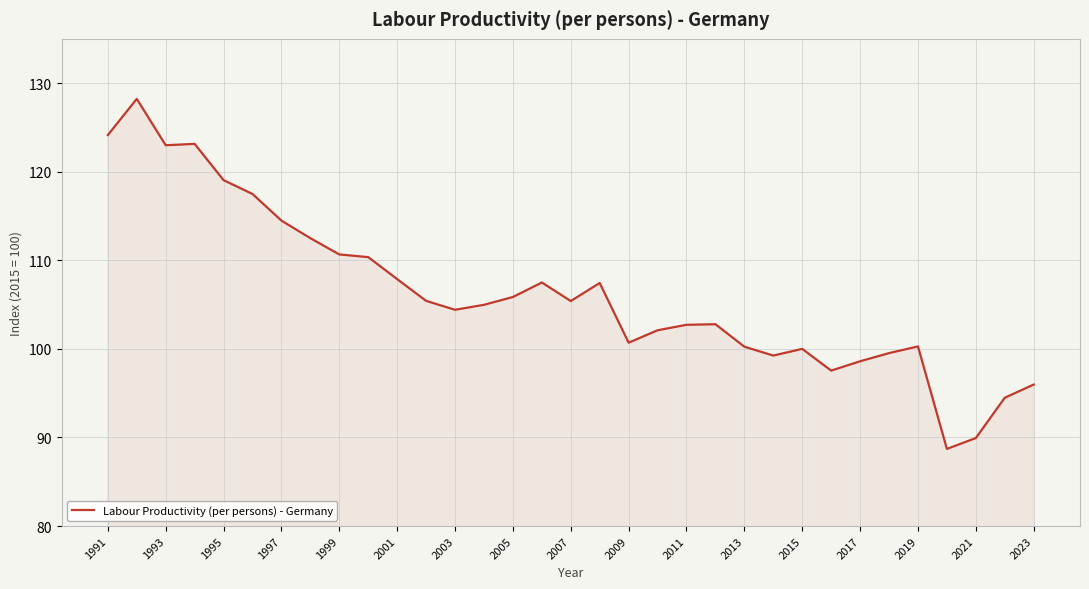

What is the smallest value displayed?

88.7